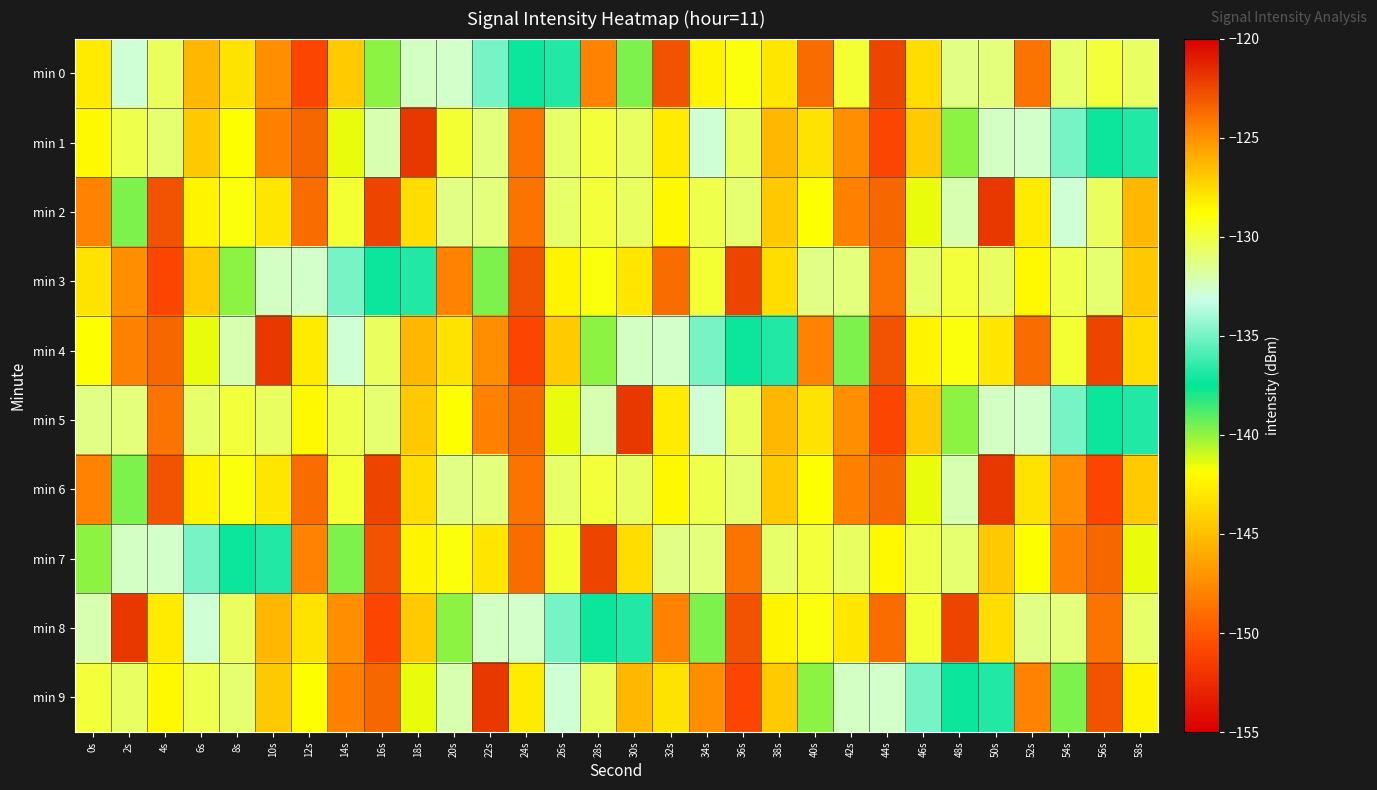

What is the greatest value displayed?

-122.0